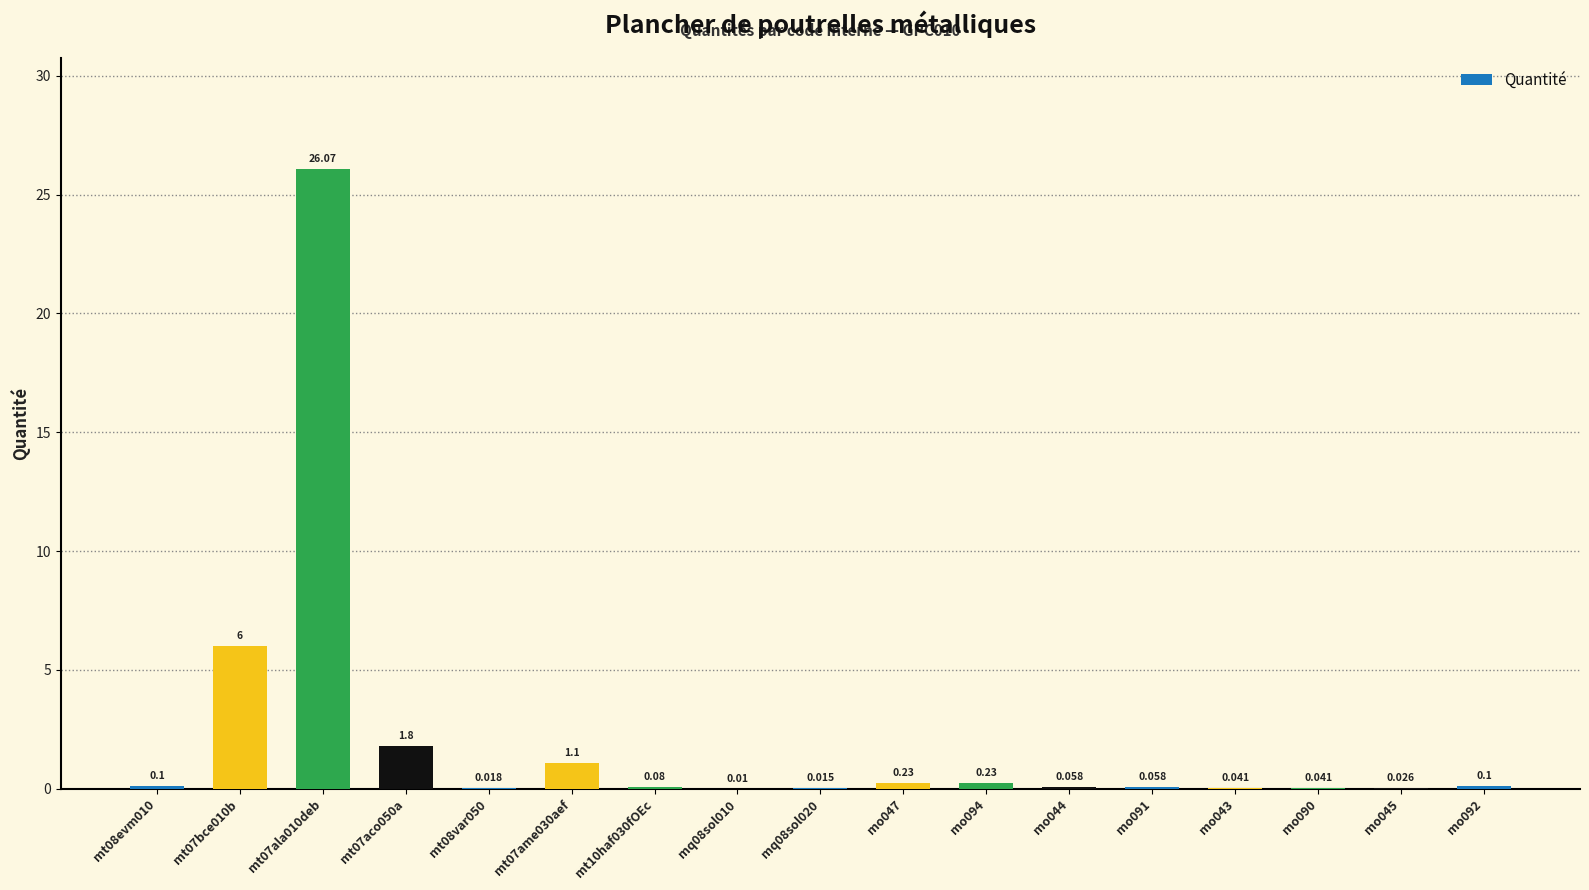

Are the bars horizontal?

No